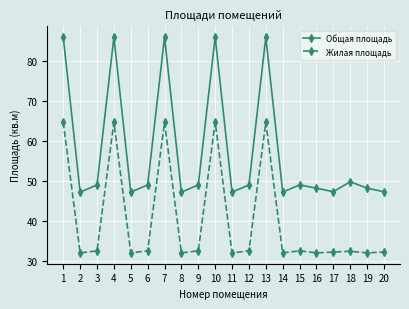

List the series in order of their overall mean, highest first.

Общая площадь, Жилая площадь